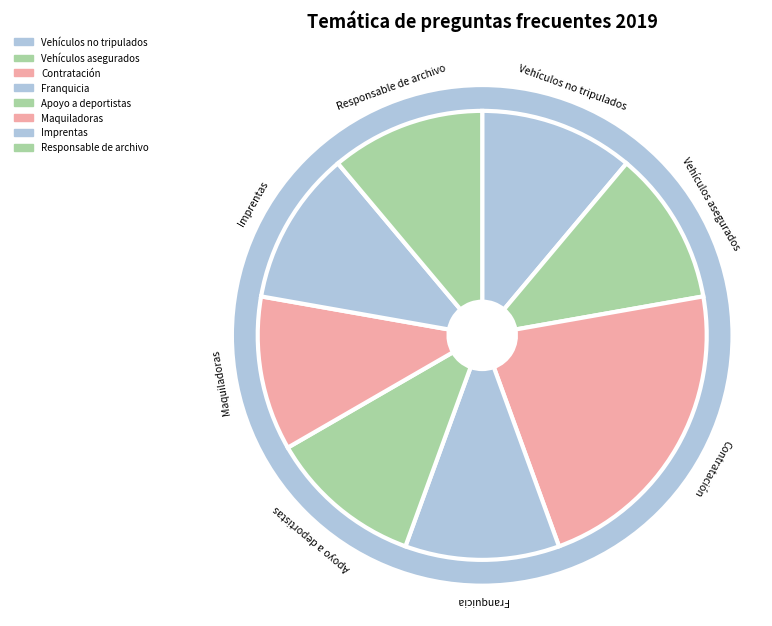

Combined, what portion of the pie is Vehículos asegurados and Vehículos no tripulados?

22.2%